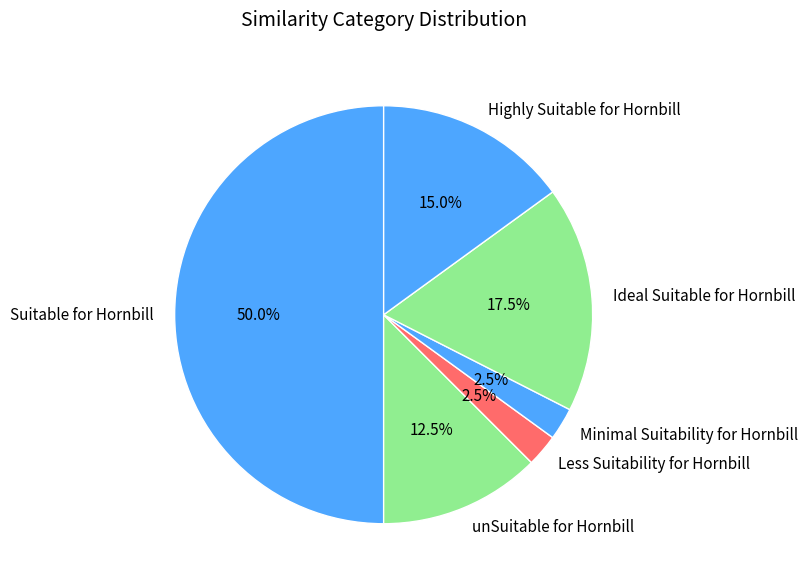

What is the majority slice?

Suitable for Hornbill